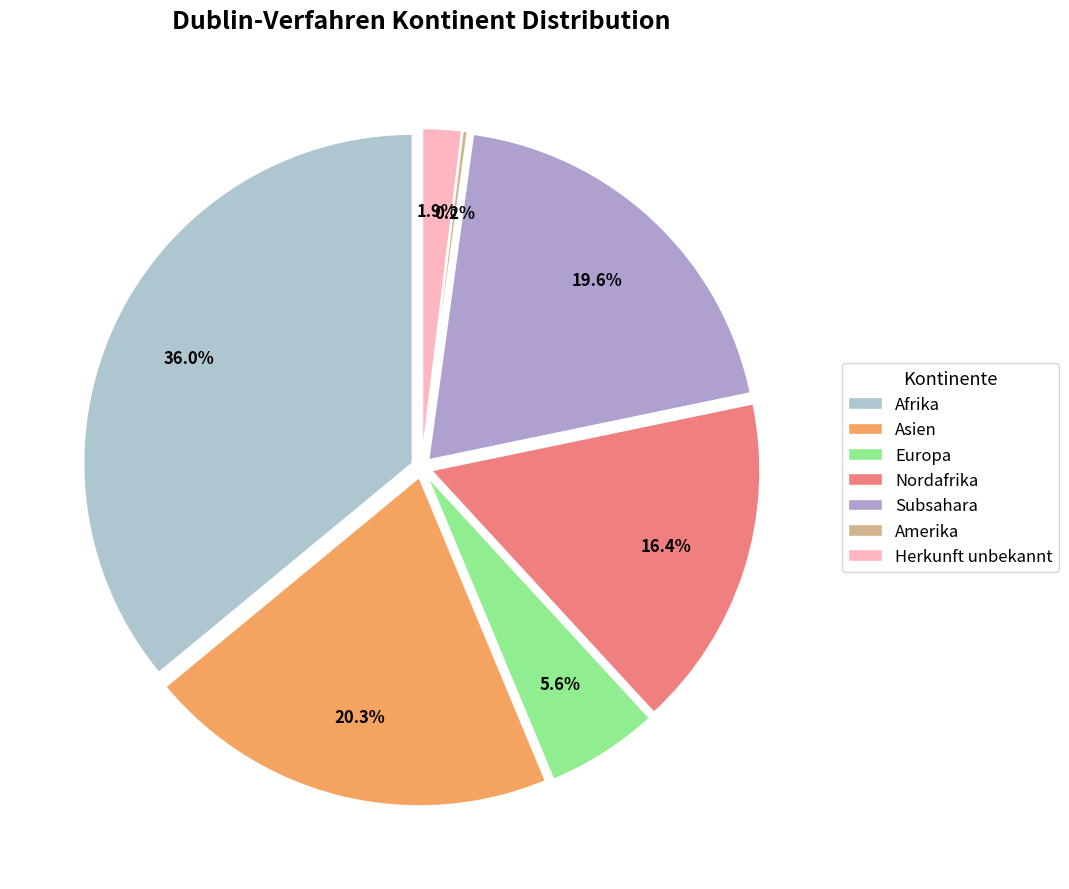

What percentage is the Subsahara slice, to the nearest percent?

20%